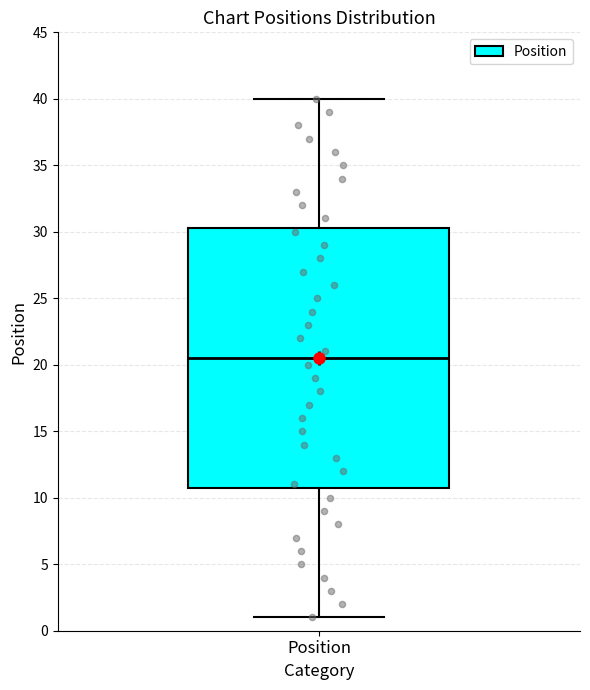

Where is the lower edge of the box for Position on the y-axis? The values are not printed on the chart, so give them approximately, as read against the axis.

11.0